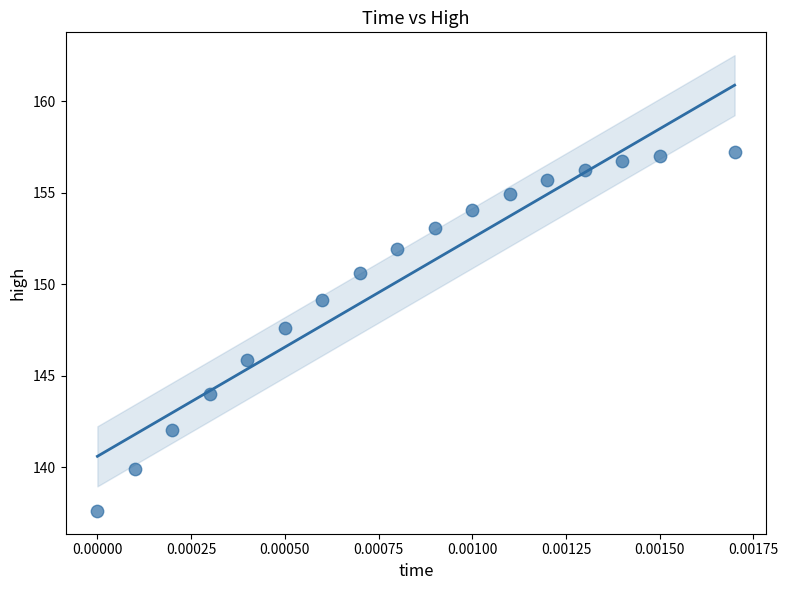

What is the range of Y values (max minus min)?

19.6